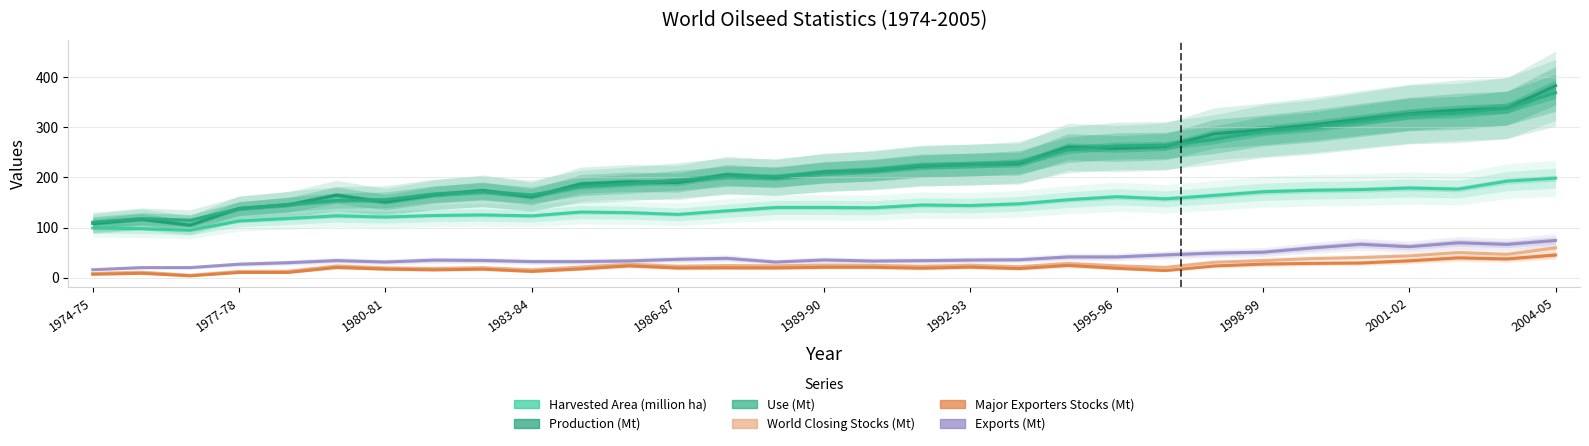

True or false: World Closing Stocks (Mt) has a value of 67.9 at 29.

False